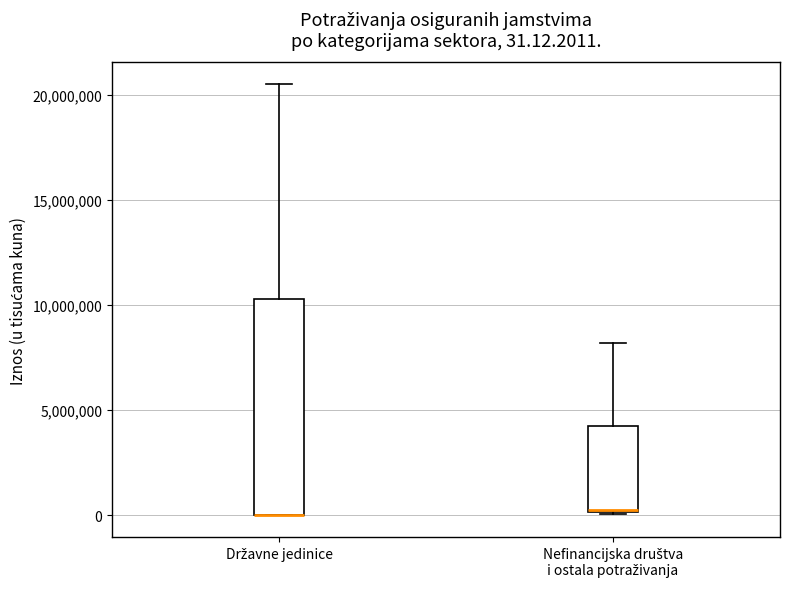

Which box is the tallest, from its lower edge to its upper edge?

Državne jedinice